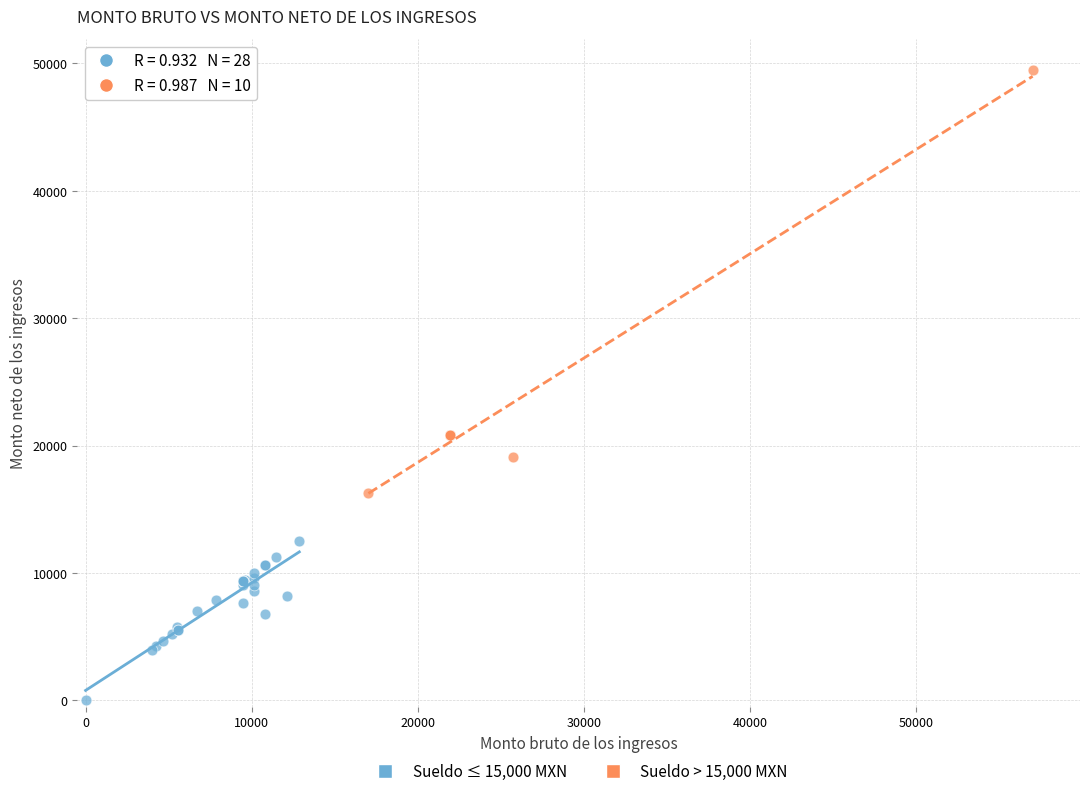

Which series reaches the minimum Y coordinate?

Sueldo ≤ 15,000 MXN